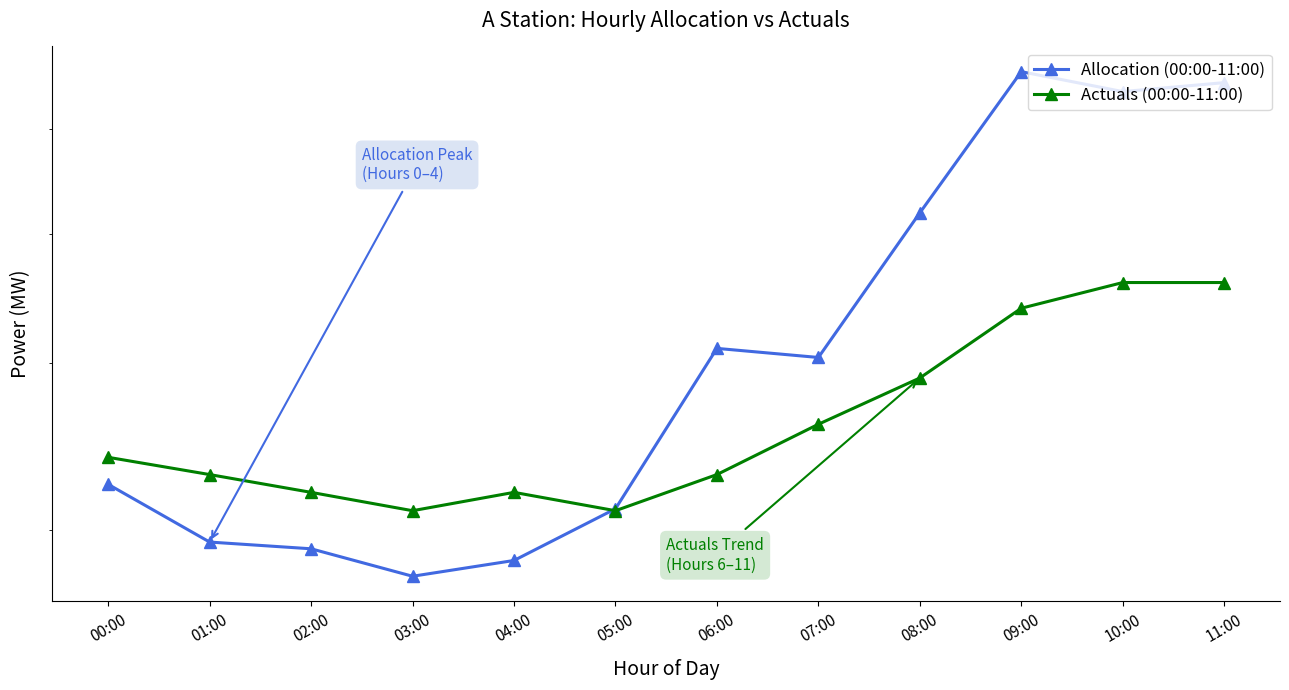

At how many categories does at least one series exceed 60?

3